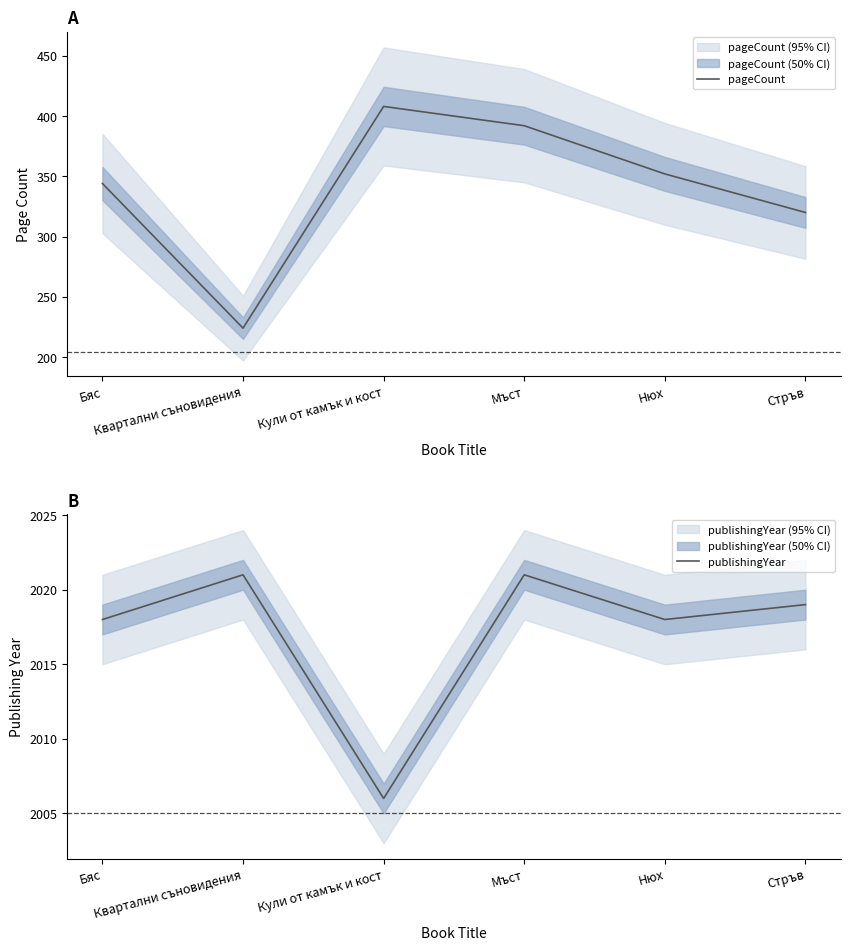

What is the difference between the publishingYear values at Стръв and Квартални съновидения?

2